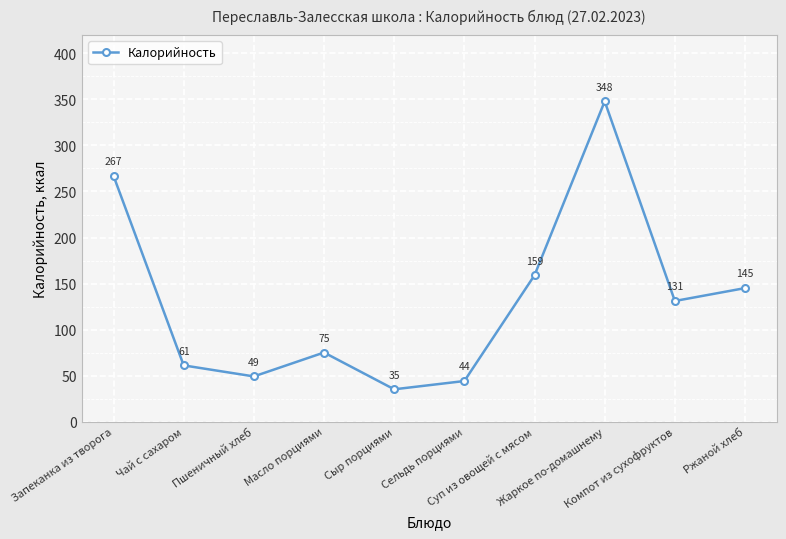

Rank the categories by value from highest to lowest.

Жаркое по-домашнему, Запеканка из творога, Суп из овощей с мясом, Ржаной хлеб, Компот из сухофруктов, Масло порциями, Чай с сахаром, Пшеничный хлеб, Сельдь порциями, Сыр порциями